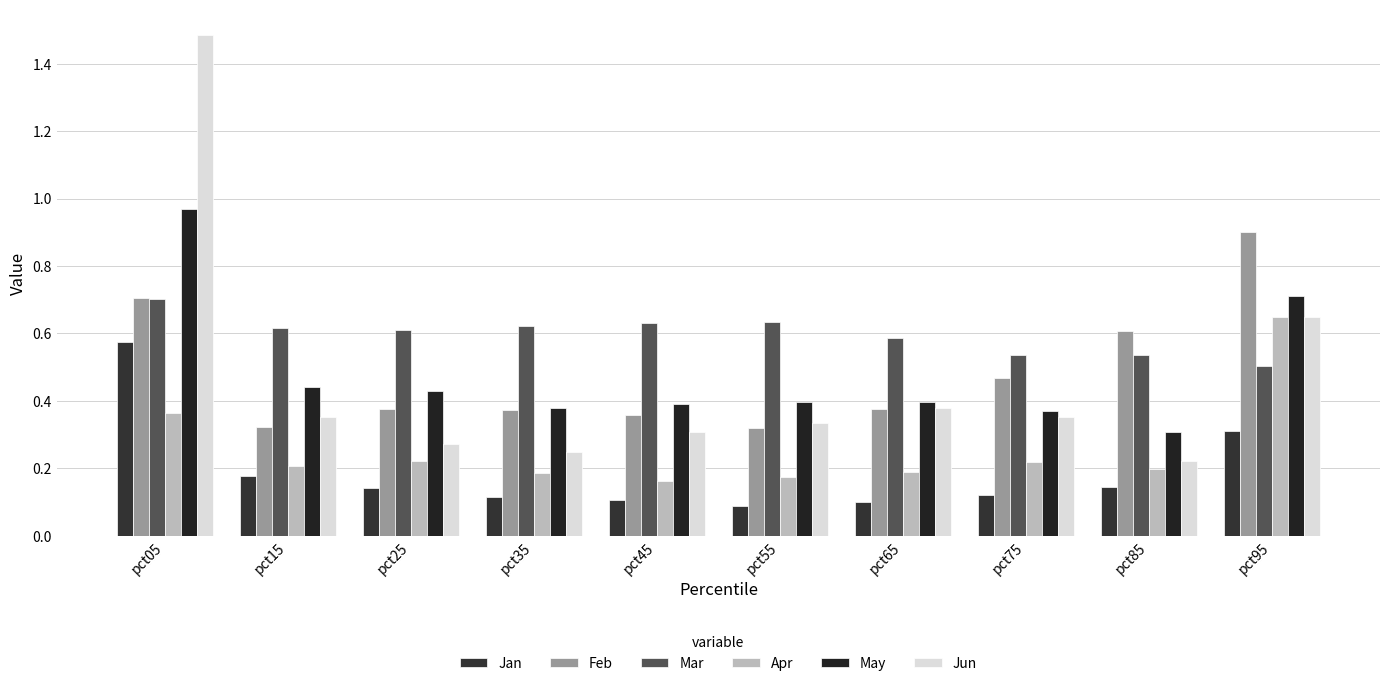

Is the value of Jun at pct85 greater than the value of May at pct05?

No